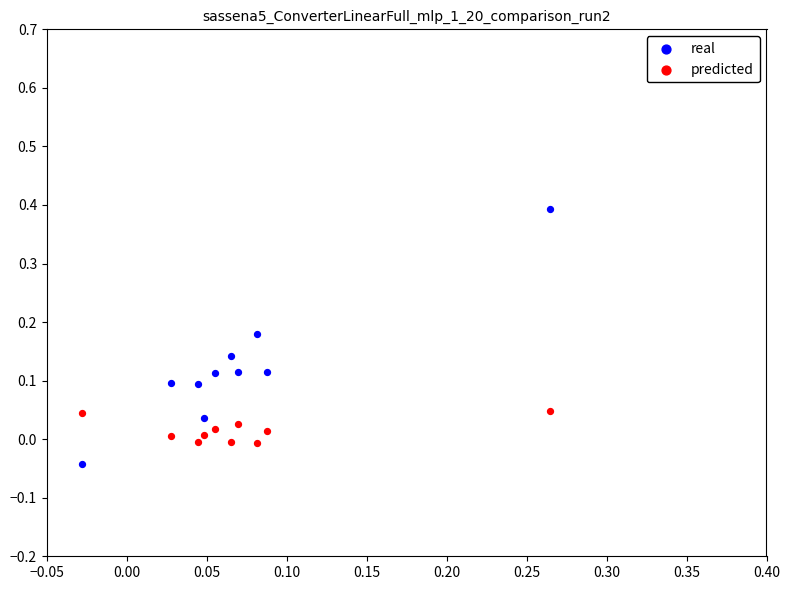

Which series contains the highest Y value?

real